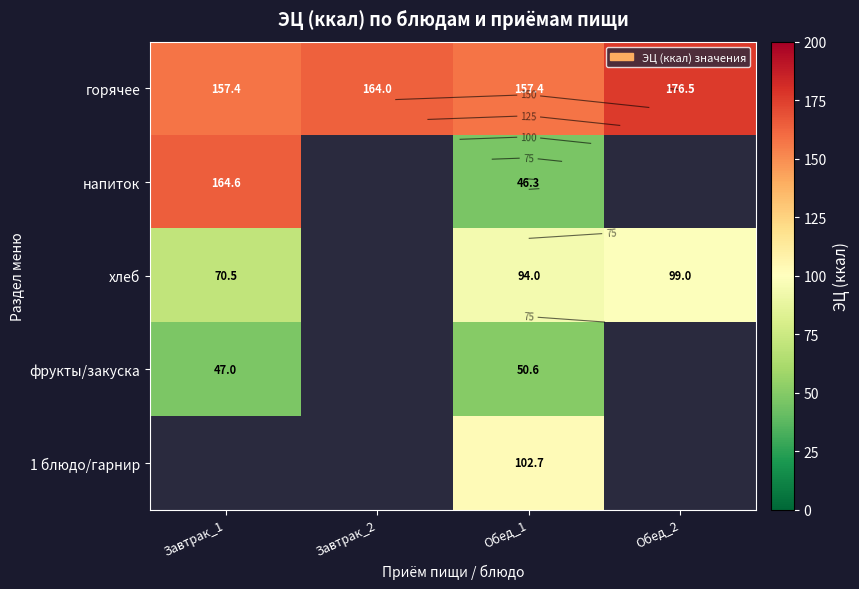

At which label is горячее closest to 166?

Завтрак_2